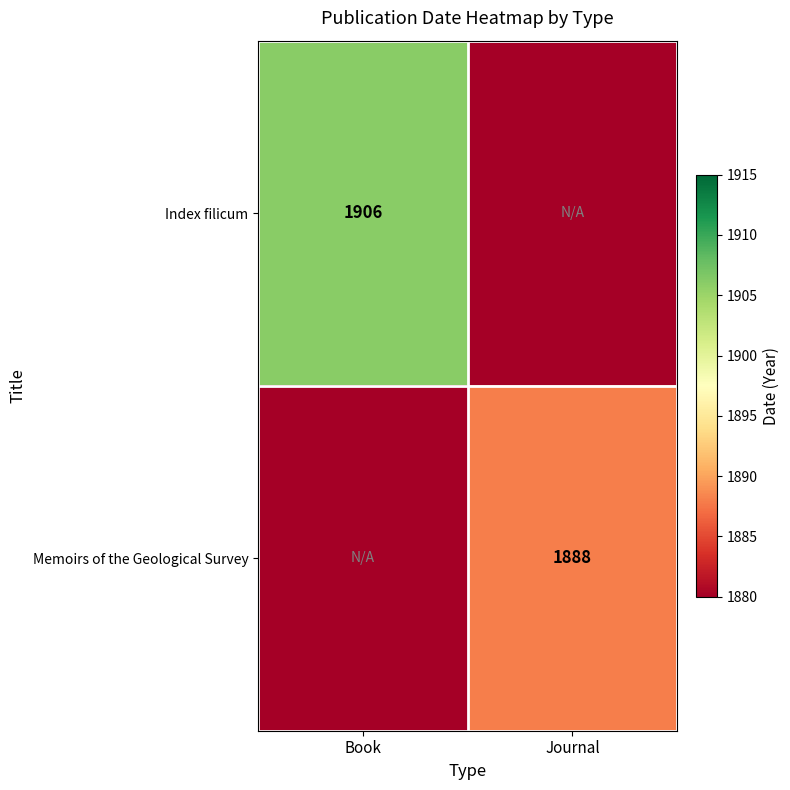

At which category is the sum across all series the highest?

Book